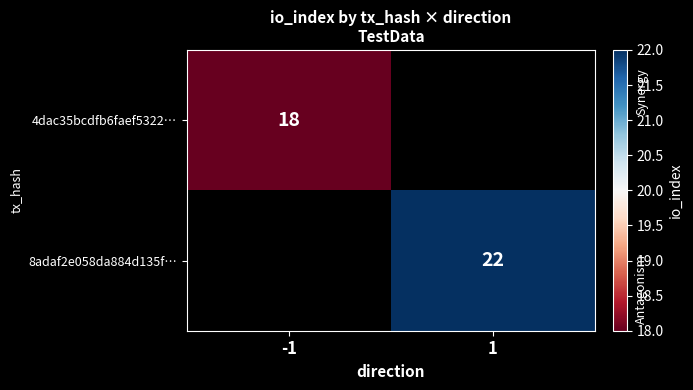

Which has a higher value, -1 or 1?

1